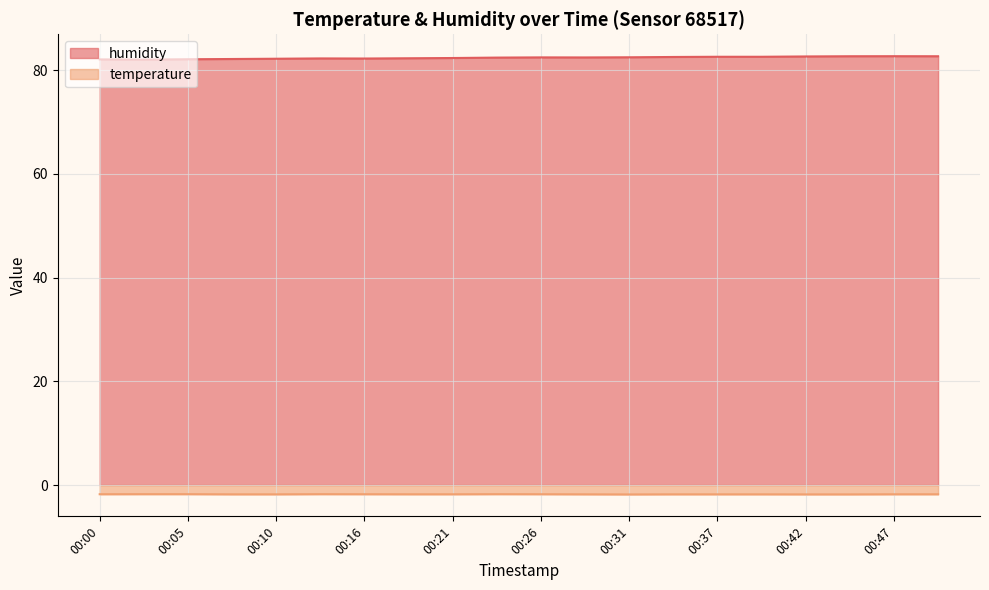

Reading right to left, extract all data points from this chart.

humidity: 82.7	82.7	82.7	82.7	82.6	82.6	82.6	82.5	82.5	82.5	82.4	82.4	82.3	82.3	82.3	82.2	82.2	82.1	82.0	82.1
temperature: -1.8	-1.8	-1.8	-1.8	-1.8	-1.8	-1.8	-1.8	-1.8	-1.8	-1.8	-1.8	-1.8	-1.8	-1.8	-1.8	-1.8	-1.8	-1.8	-1.8